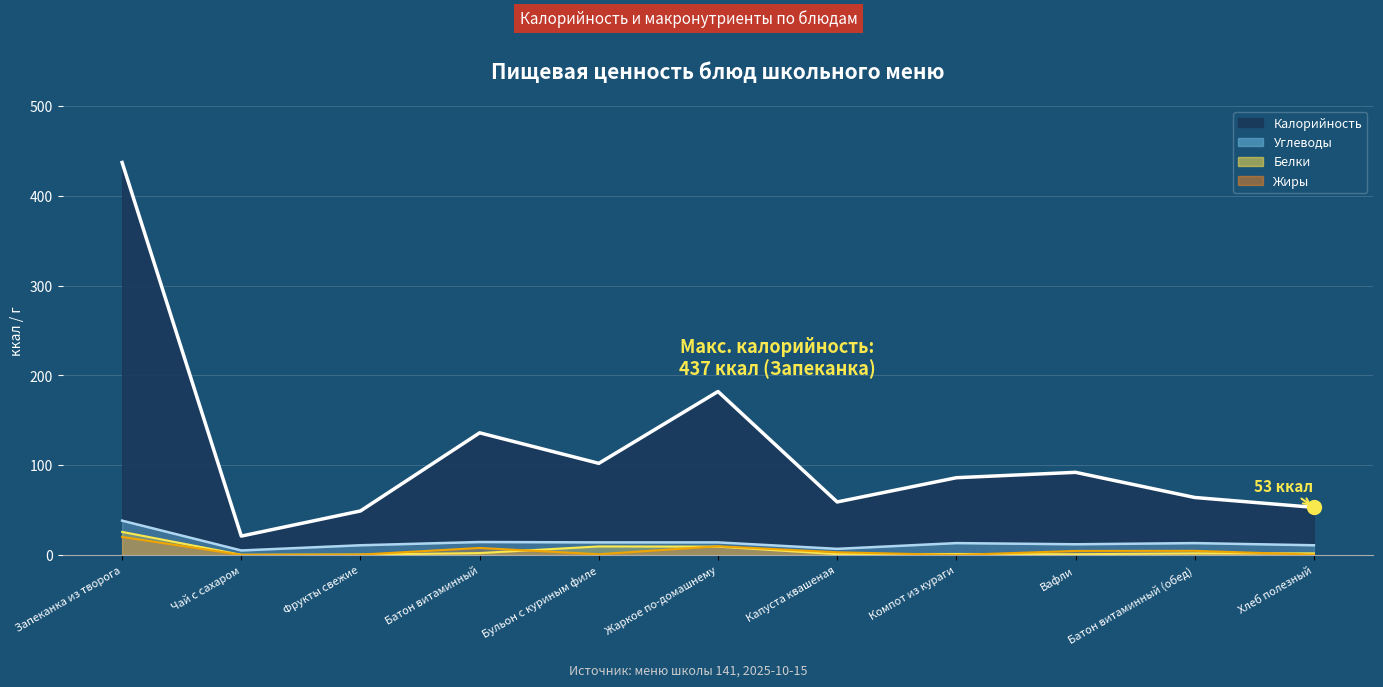

Which has a higher value, Чай с сахаром or Жаркое по-домашнему?

Жаркое по-домашнему